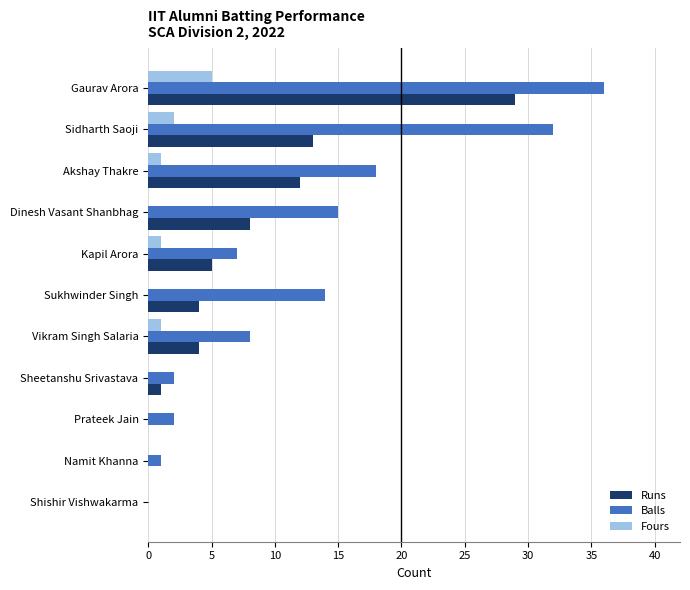

What is the sum of all Balls values?

135